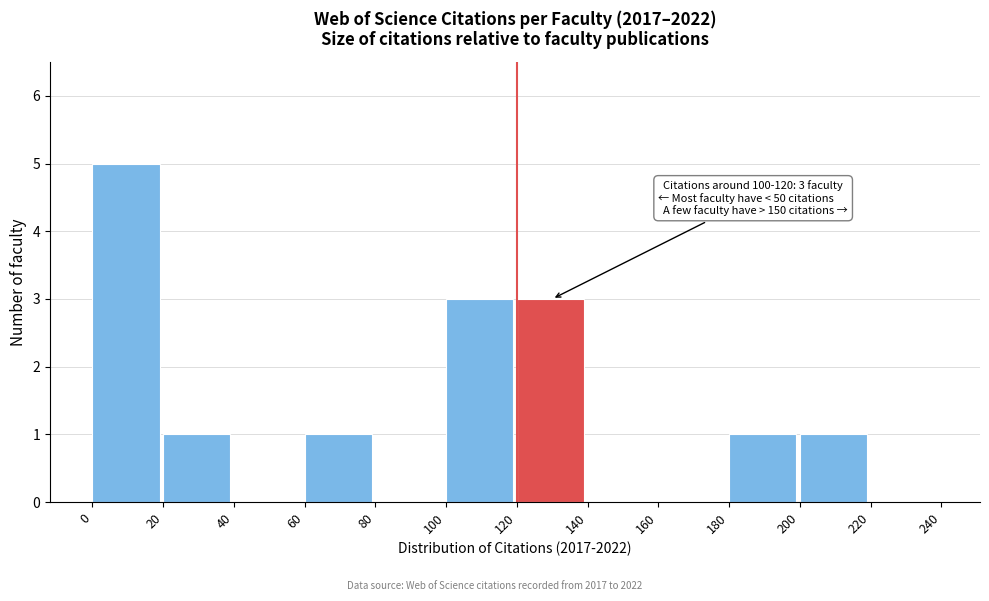

Which range on the x-axis has the tallest bar?

0 to 20